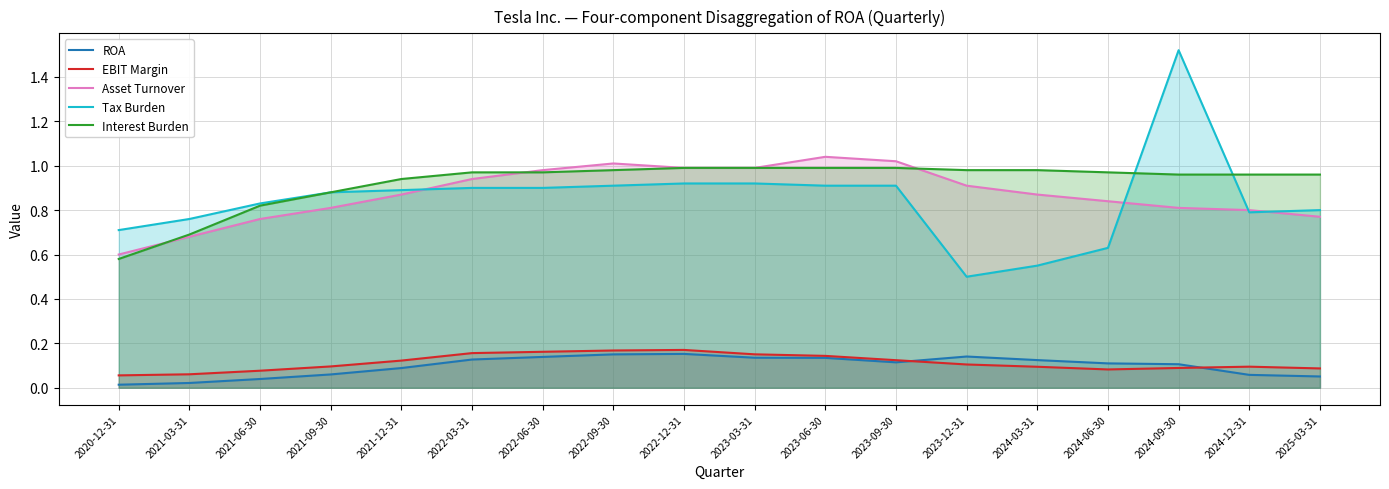

What is the difference between the Tax Burden values at 2020-12-31 and 2023-12-31?

0.2